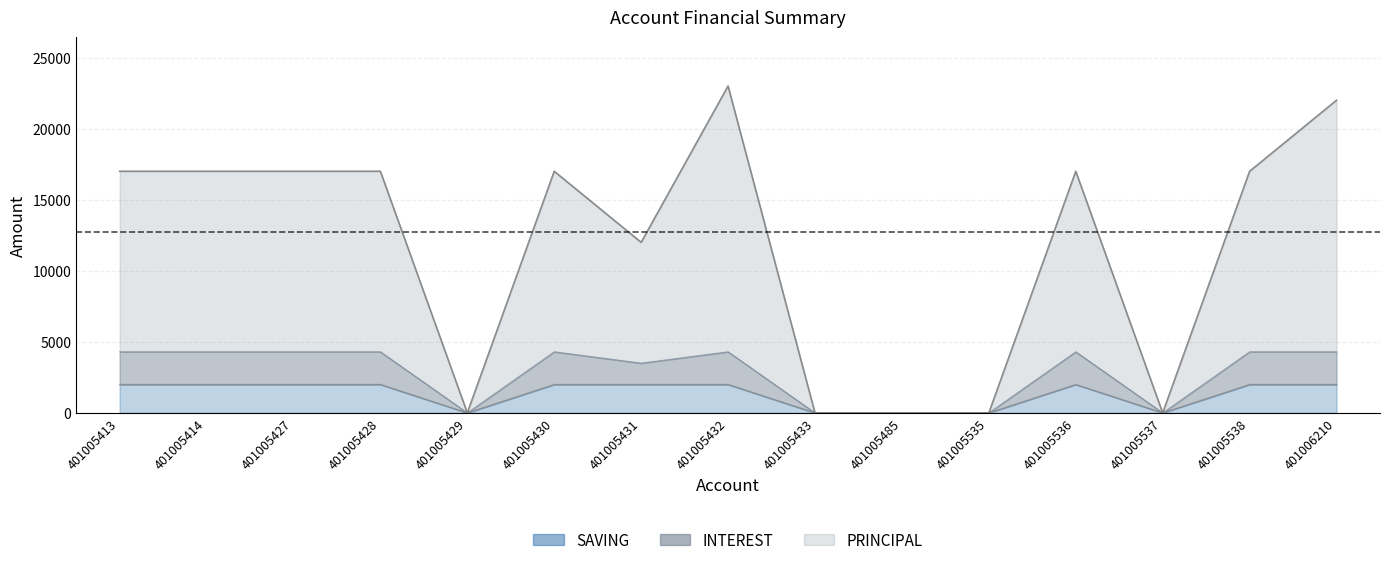

Between 401005428 and 401005537, which series saw the biggest shift?

PRINCIPAL